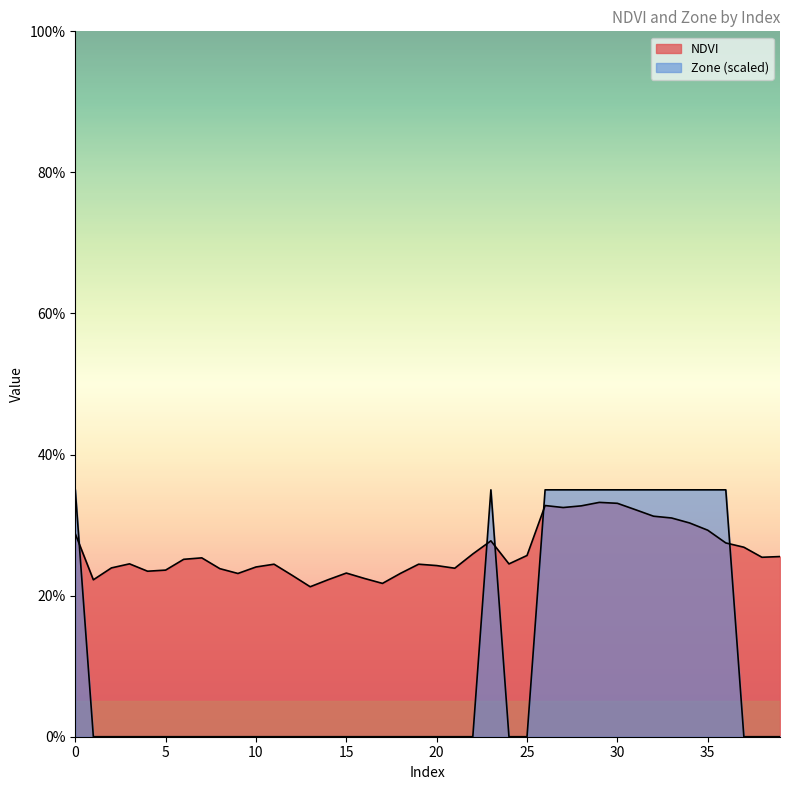

In NDVI, how many points are higher than both neighbors (excluding endpoints)?

8